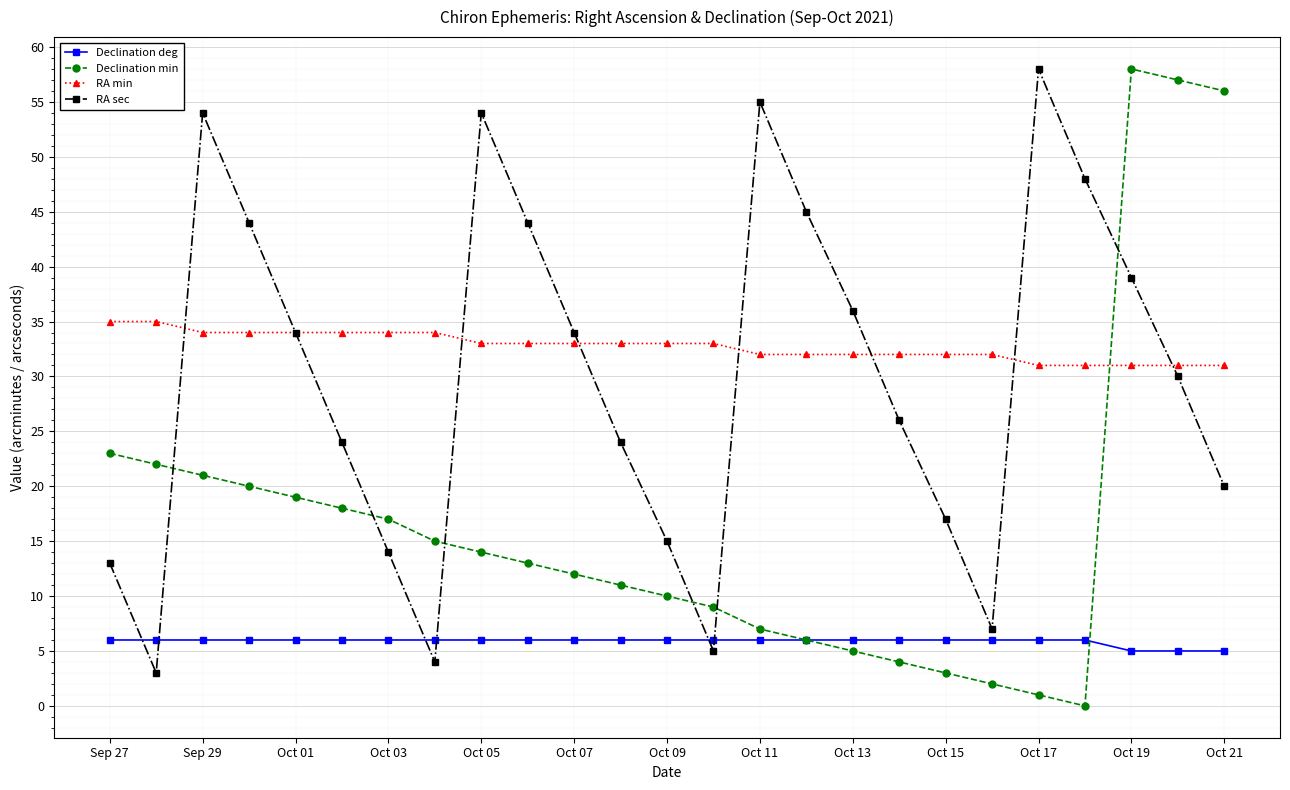

Which series has the largest total across all categories?

RA min